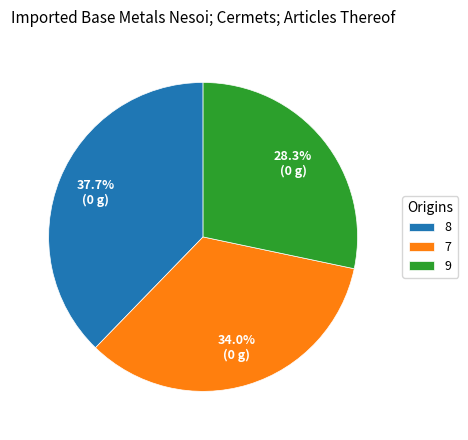

Which category has the biggest portion of the pie?

8